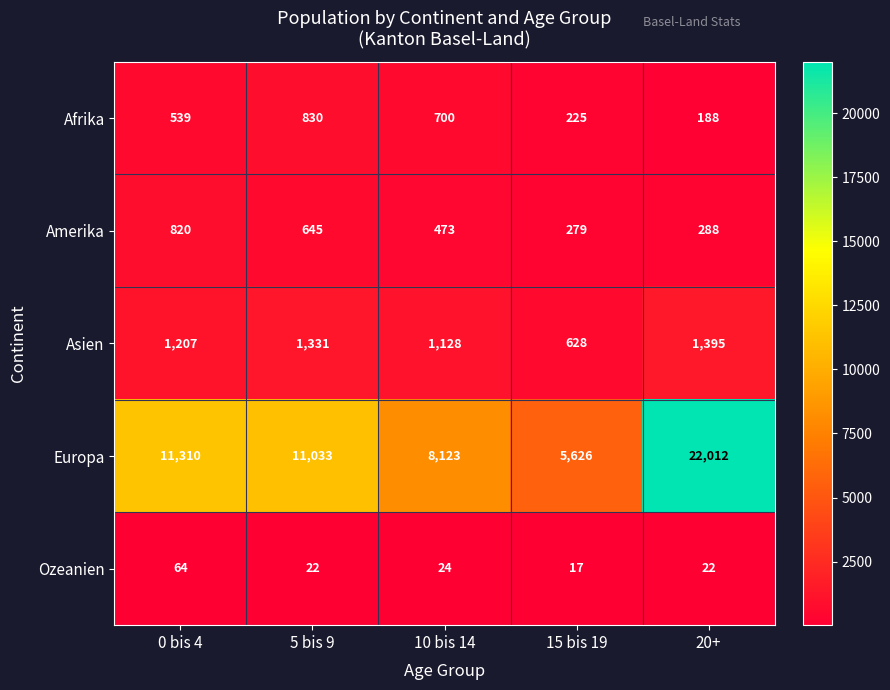

At how many categories does at least one series exceed 21192?

1